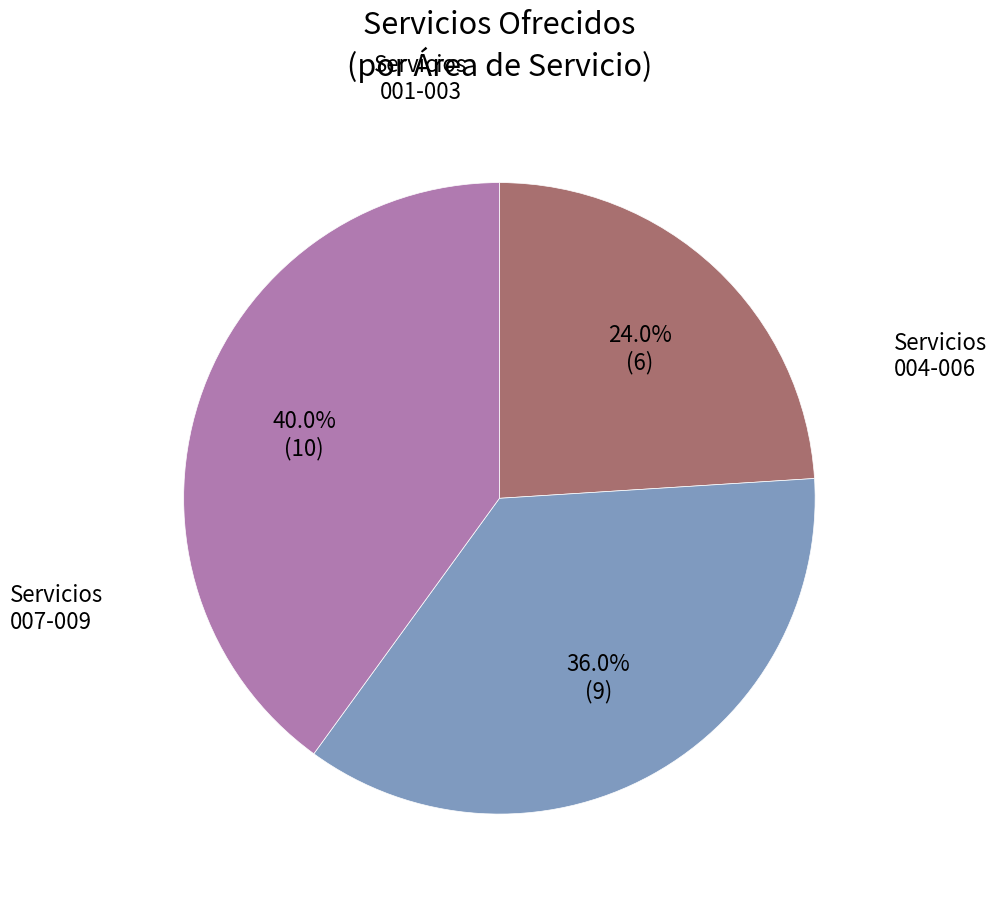

Is there any slice that represents more than half of the pie?

No